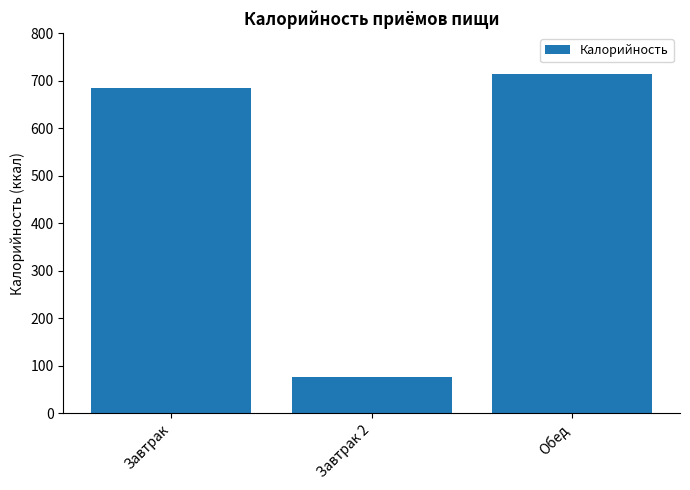

What is the label of the 2nd bar from the right?

Завтрак 2